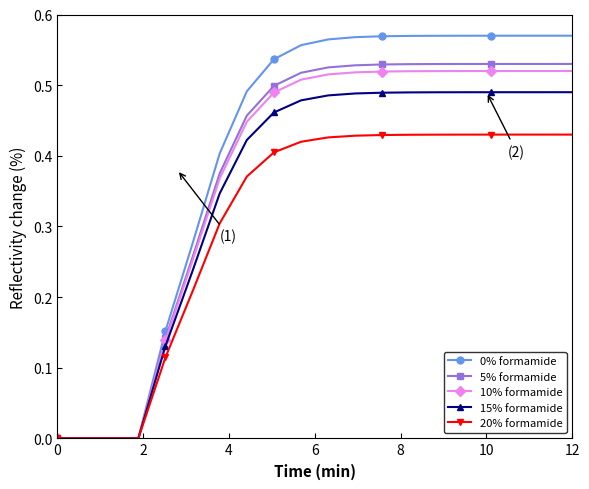

Which series has the largest range (max minus min)?

0% formamide